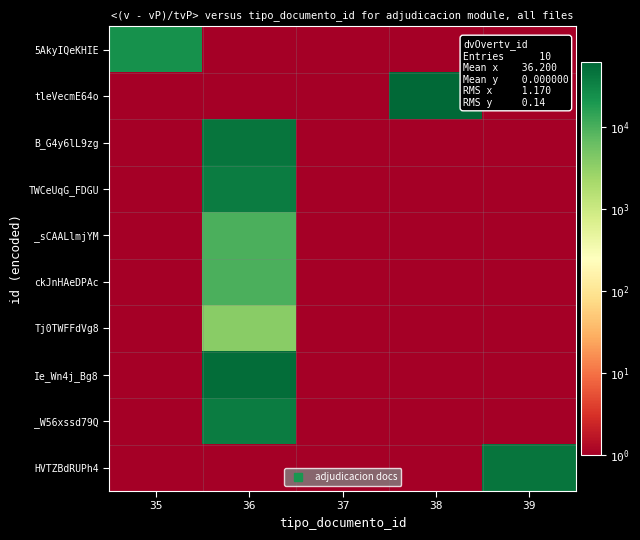

Reading left to right, what are all the values shown in this chart?

5AkyIQeKHIE: 35=23394.9	36=0.5	37=0.5	38=0.5	39=0.5
tleVecmE64o: 35=0.5	36=0.5	37=0.5	38=59230.6	39=0.5
B_G4y6lL9zg: 35=0.5	36=45627.1	37=0.5	38=0.5	39=0.5
TWCeUqG_FDGU: 35=0.5	36=37334.2	37=0.5	38=0.5	39=0.5
_sCAALlmjYM: 35=0.5	36=9803.7	37=0.5	38=0.5	39=0.5
ckJnHAeDPAc: 35=0.5	36=9802.2	37=0.5	38=0.5	39=0.5
Tj0TWFFdVg8: 35=0.5	36=3712.6	37=0.5	38=0.5	39=0.5
Ie_Wn4j_Bg8: 35=0.5	36=53972.7	37=0.5	38=0.5	39=0.5
_W56xssd79Q: 35=0.5	36=37486.9	37=0.5	38=0.5	39=0.5
HVTZBdRUPh4: 35=0.5	36=0.5	37=0.5	38=0.5	39=44139.3